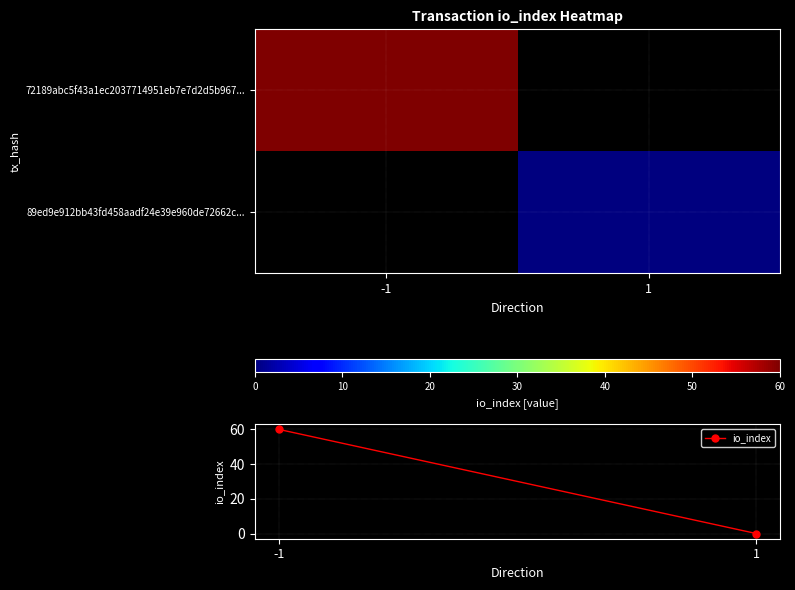

Which category has the lowest value in the 89ed9e912bb43fd458aadf24e39e960de72662c... series?

-1